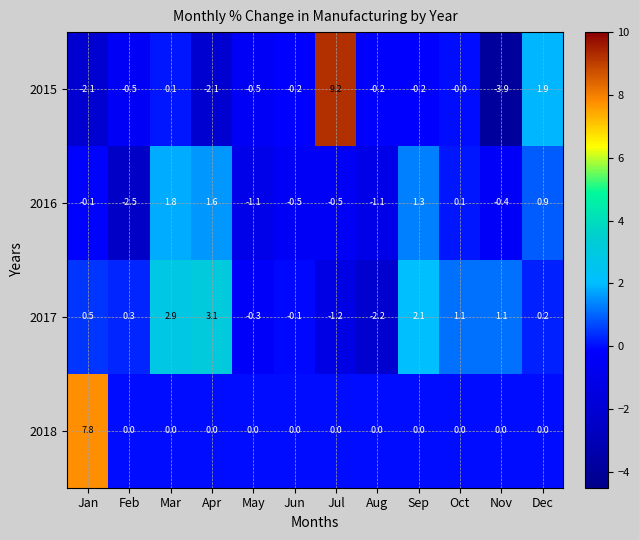

Which series has the largest total across all categories?

2018